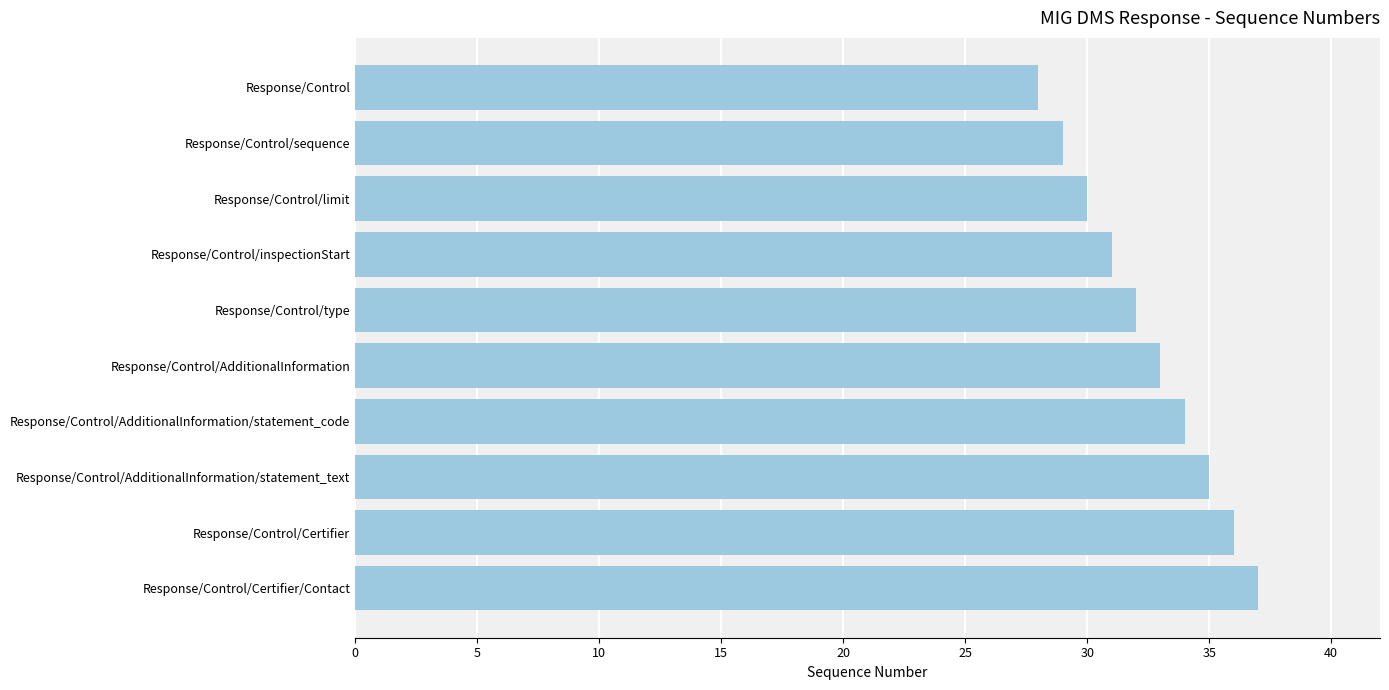

Count the number of categories in the chart.

10